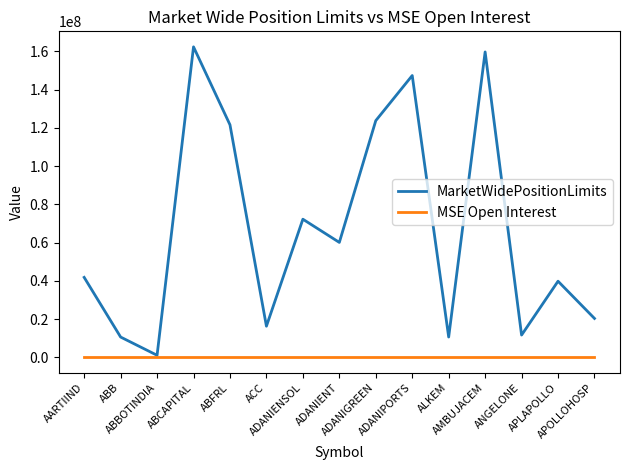

Which series has the widest spread of values?

MarketWidePositionLimits